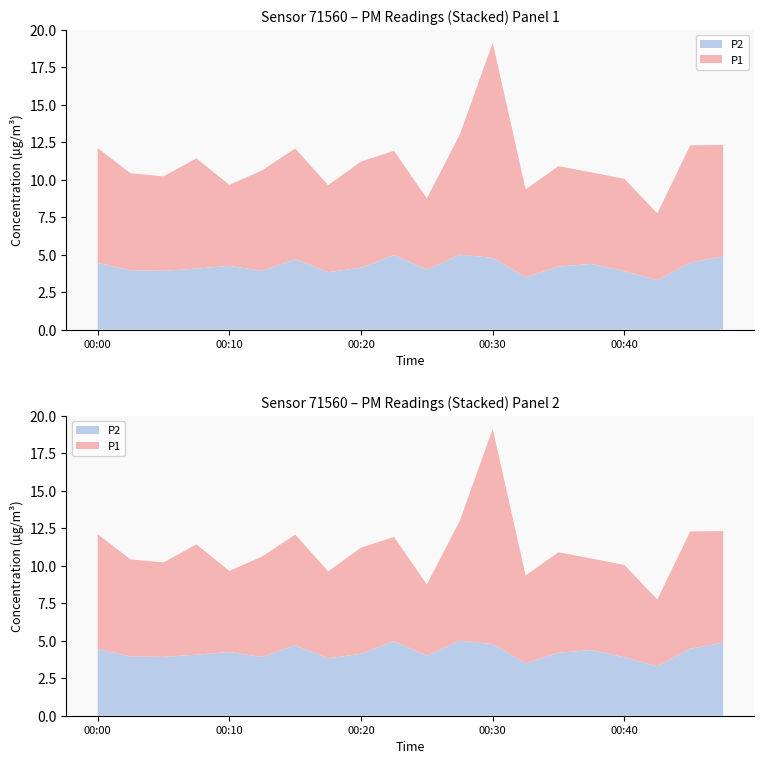

Reading left to right, what are all the values shown in this chart?

P1: 7.7	6.5	6.3	7.3	5.4	6.7	7.4	5.8	7.1	7.0	4.8	8.0	14.3	5.8	6.7	6.1	6.2	4.5	7.8	7.4
P2: 4.5	4.0	3.9	4.1	4.2	3.9	4.7	3.8	4.1	5.0	4.0	5.0	4.8	3.5	4.2	4.4	3.9	3.3	4.5	4.9